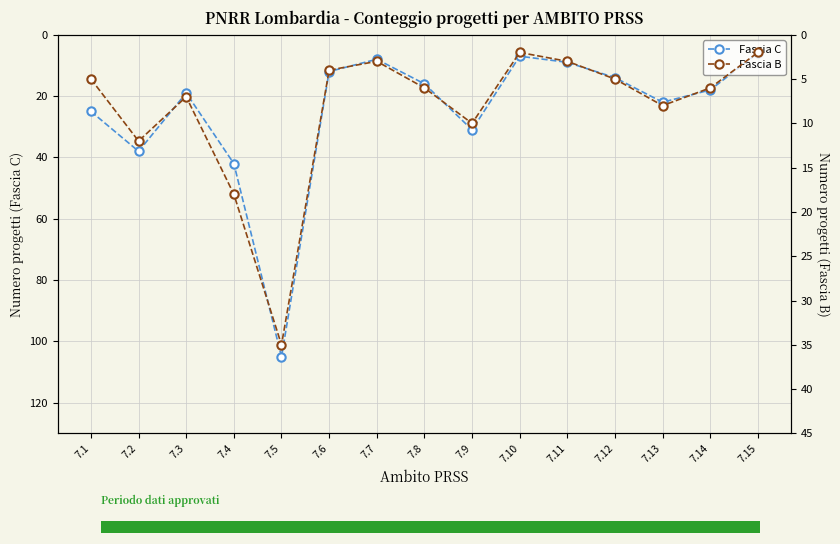

How many bars are there in each group?

2